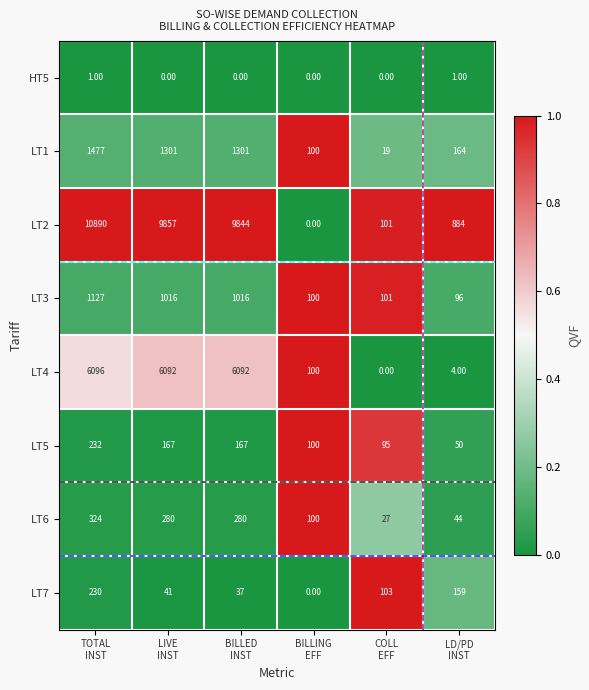

At TOTAL
INST, list the series in order from smallest to largest.

HT5, LT7, LT5, LT6, LT3, LT1, LT4, LT2